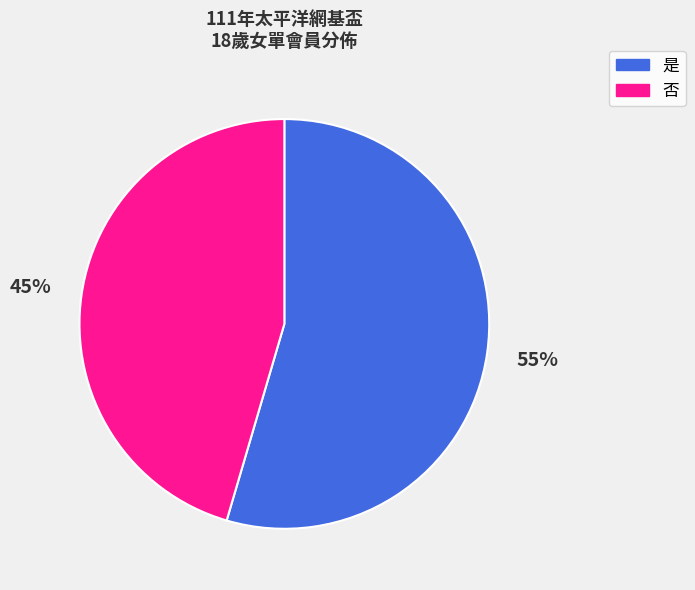

Does any single category account for the majority?

Yes